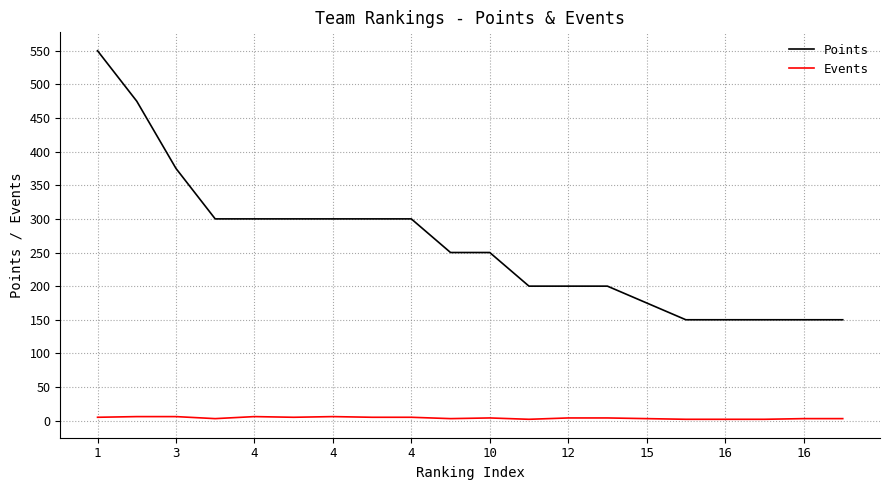

Rank the series by their maximum value, from lowest to highest.

Events, Points